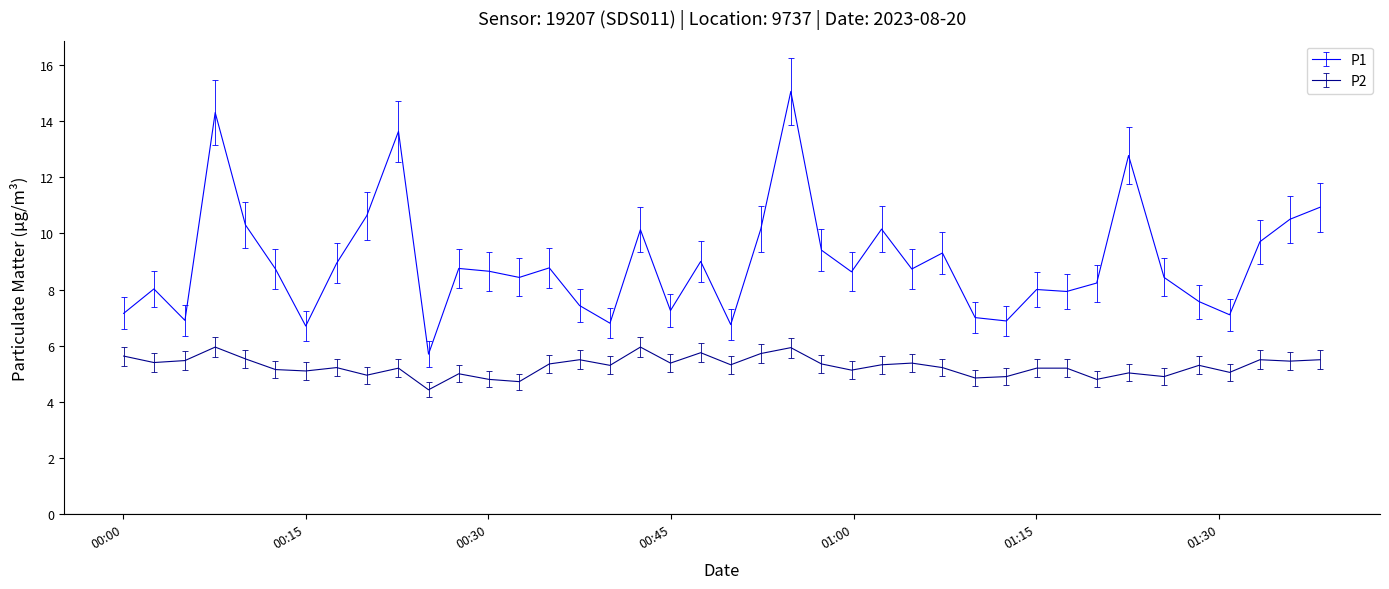

Which series has the largest total across all categories?

P1